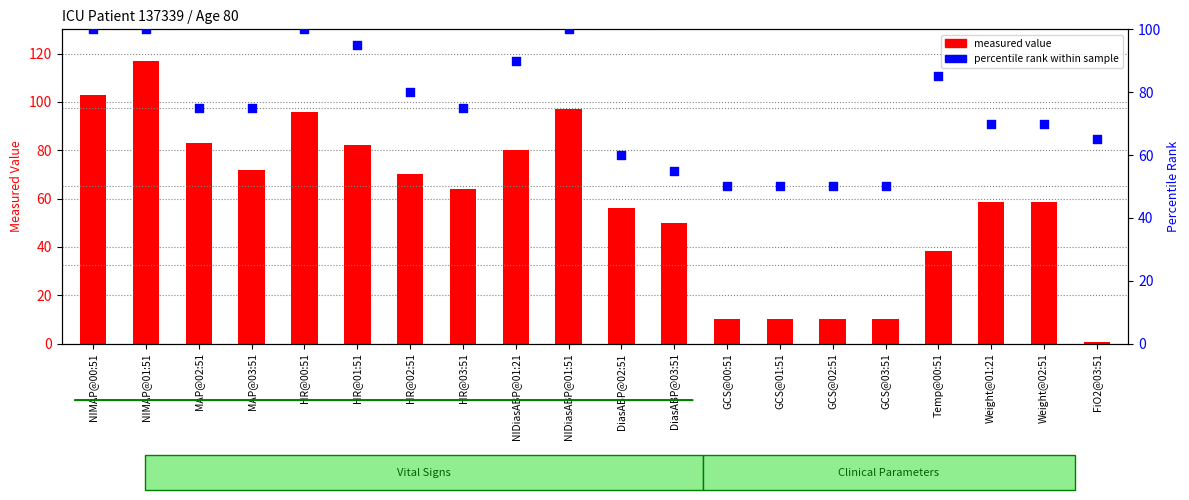

Which series reaches the maximum Y coordinate?

measured value